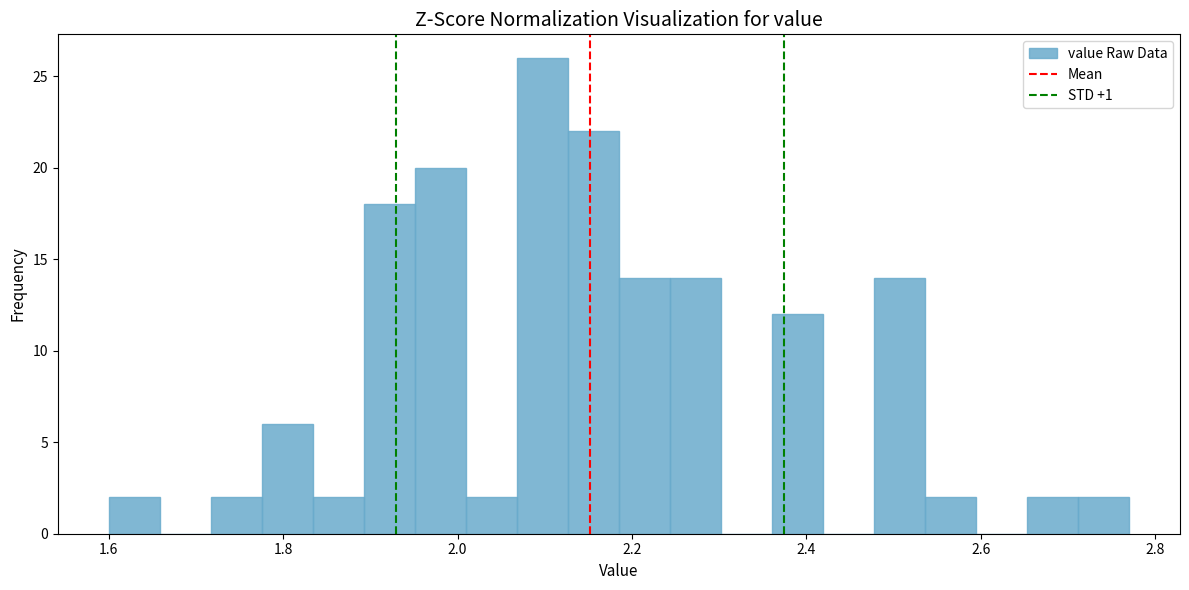

Read against the x-axis, roughly where is the centre of the tallest bar?

2.10